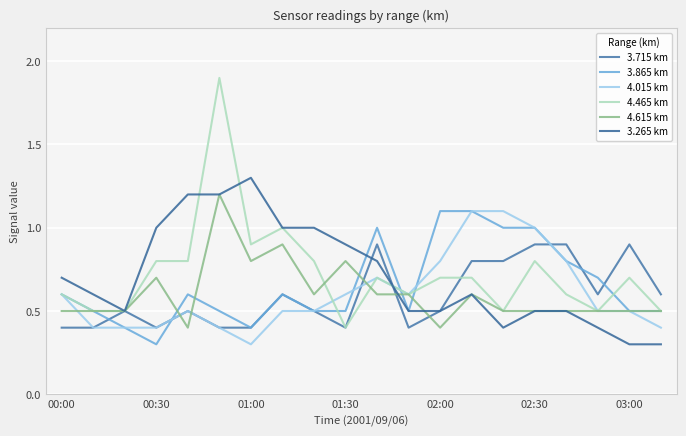

What is the sum of the 3.715 km values at 01:00 and 13?

1.3